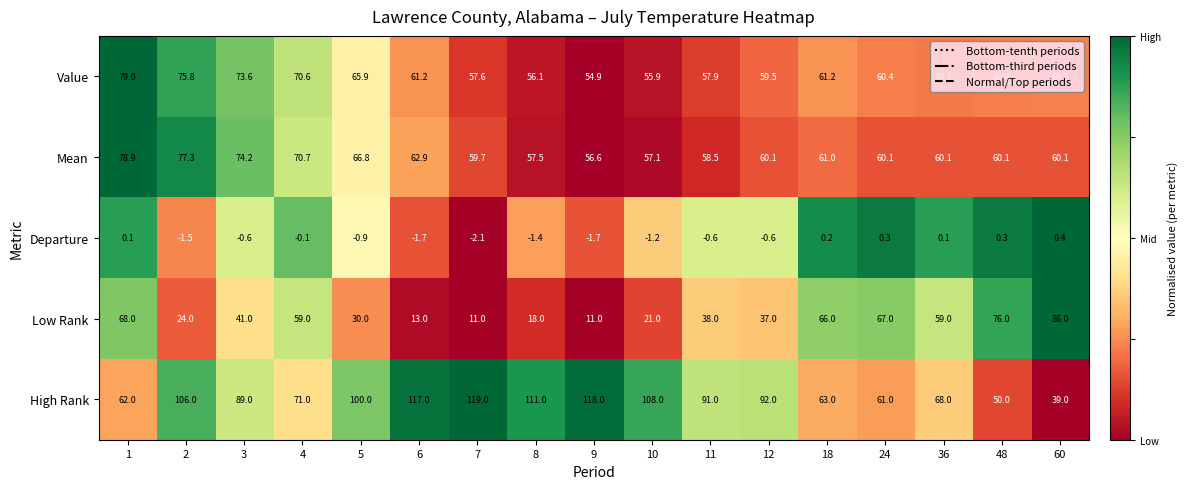

At 6, list the series in order from largest to smallest.

High Rank, Mean, Value, Low Rank, Departure